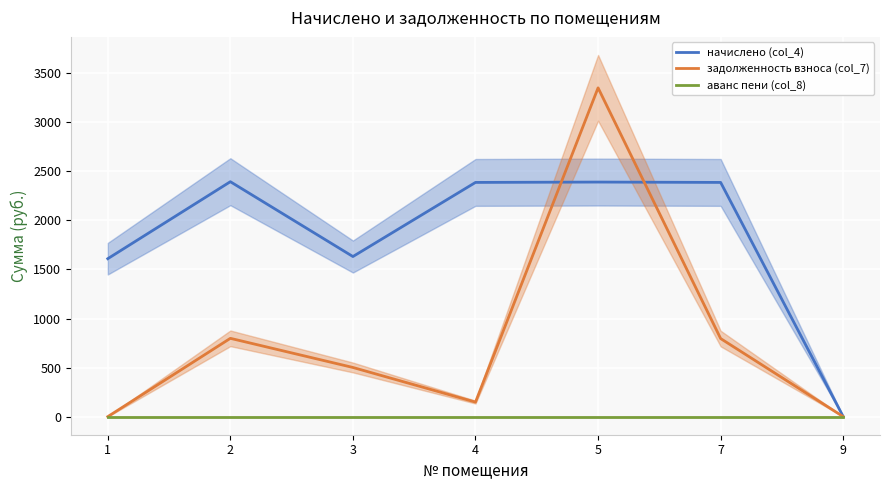

How many values in the задолженность взноса (col_7) series are below 500?

3